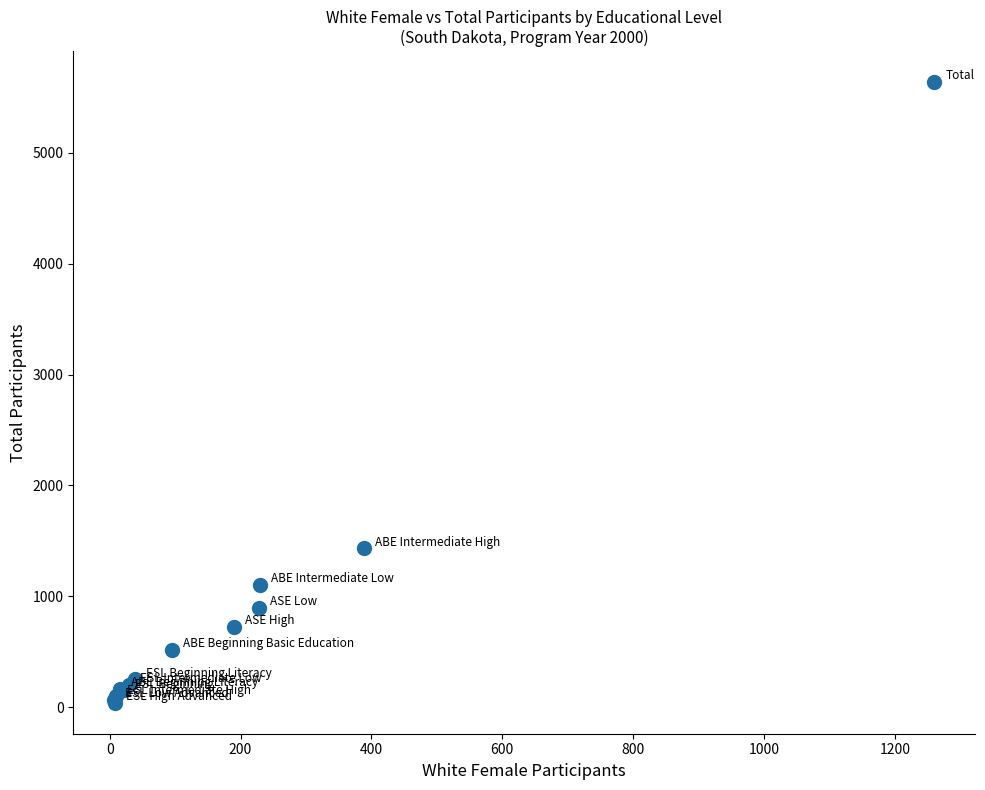

What Y value in the scatter plot is closest to 2838?

1431